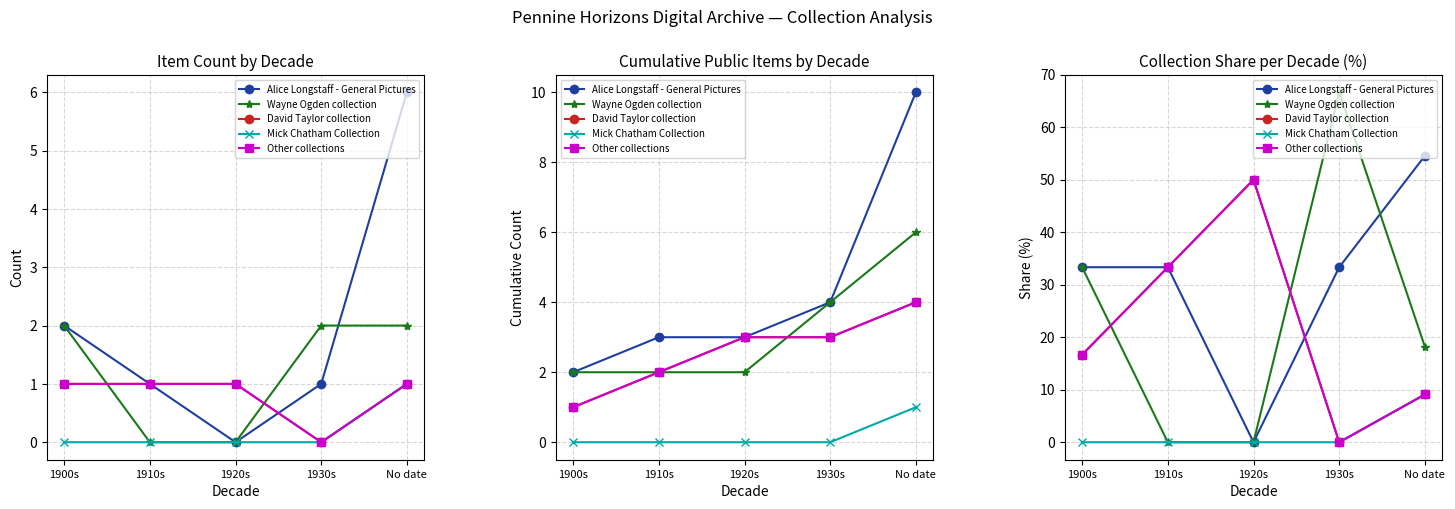

What is the greatest value displayed?

66.7